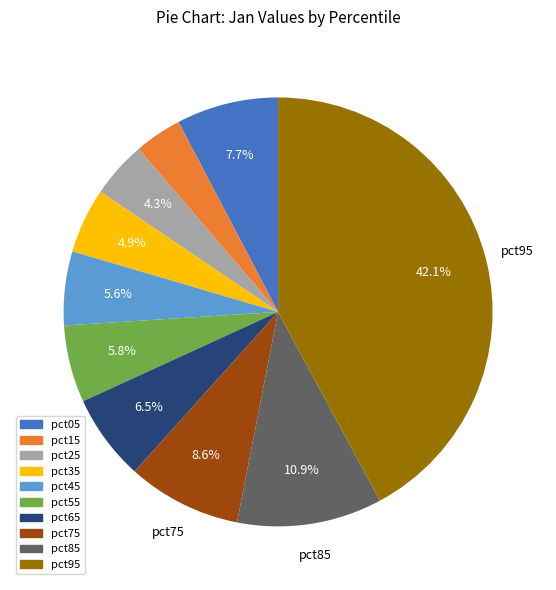

How much of the chart is everything except pct25?

95.7%